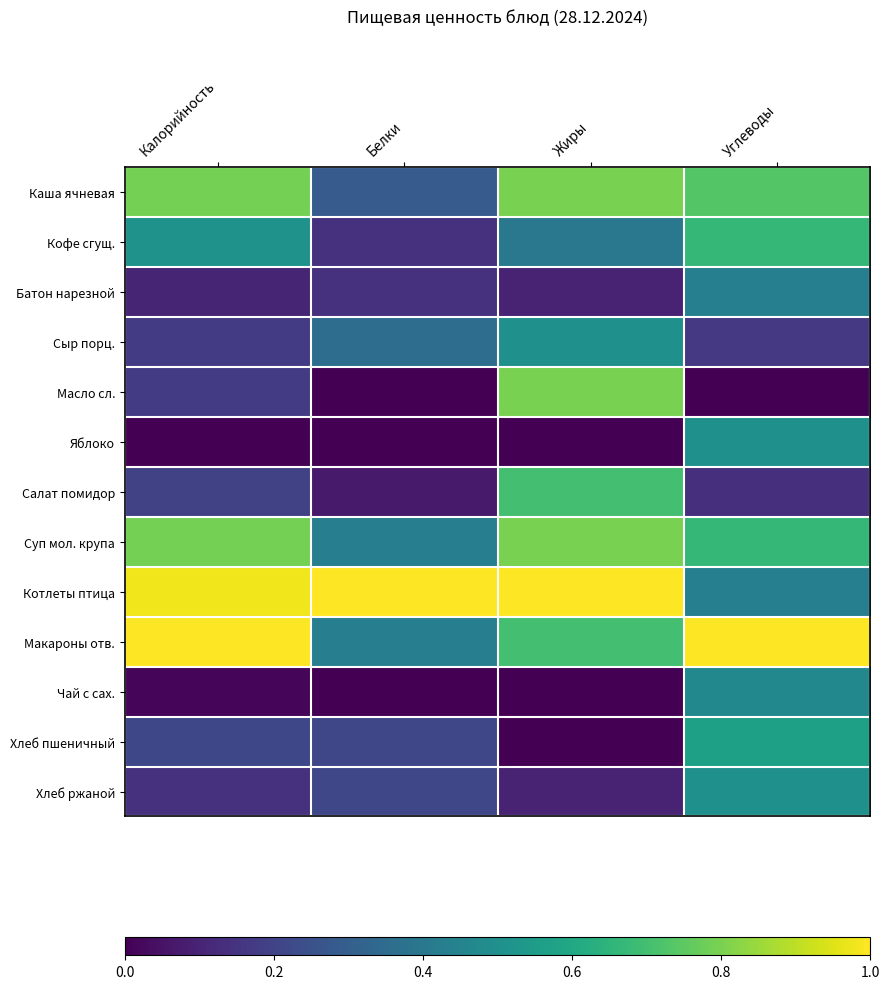

Which series has the largest range (max minus min)?

Масло сл.